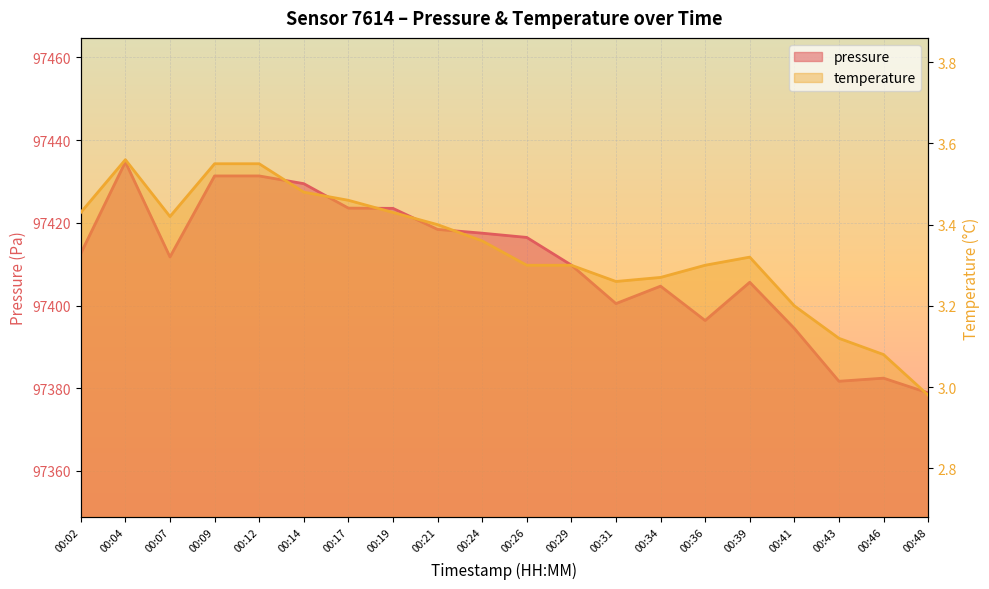

What is the difference between the highest and lowest values at 00:39?

97402.3